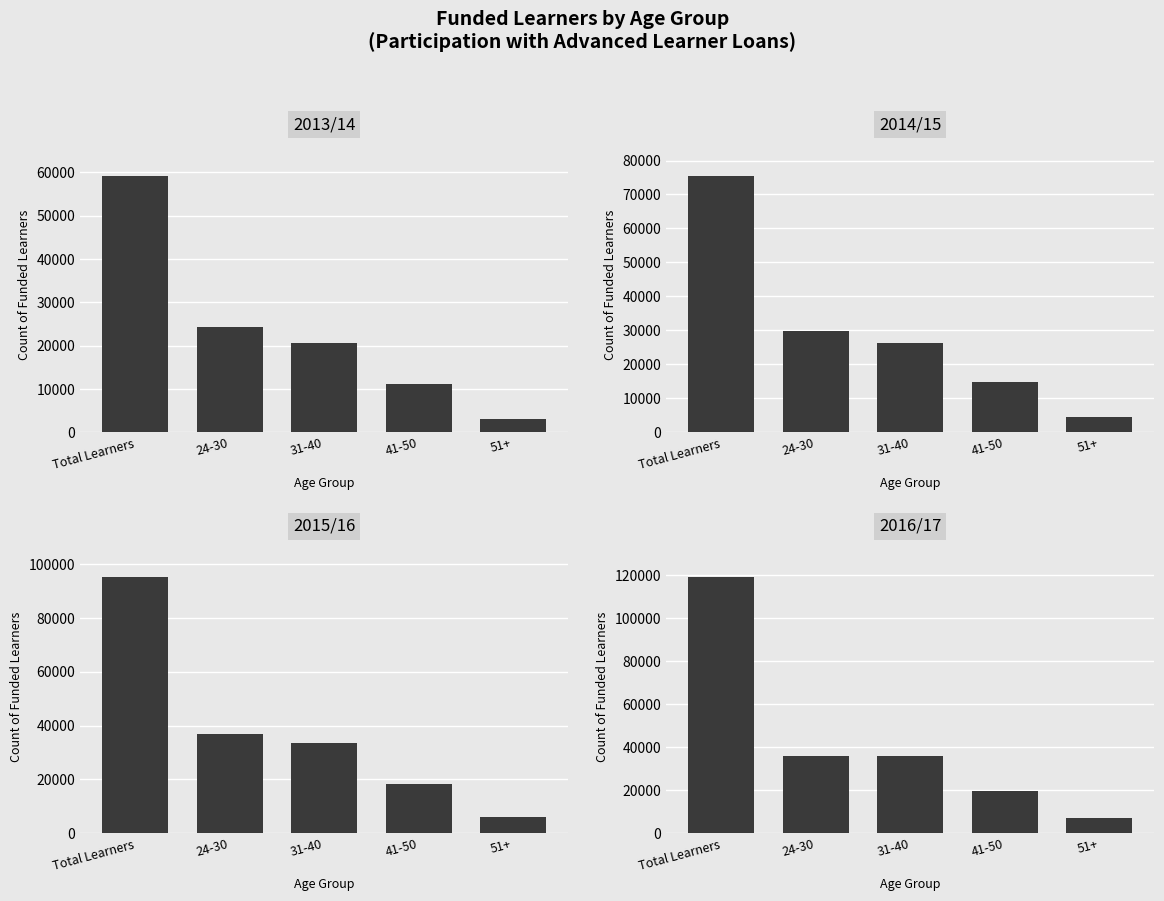

At which category is the sum across all series the highest?

Total Learners